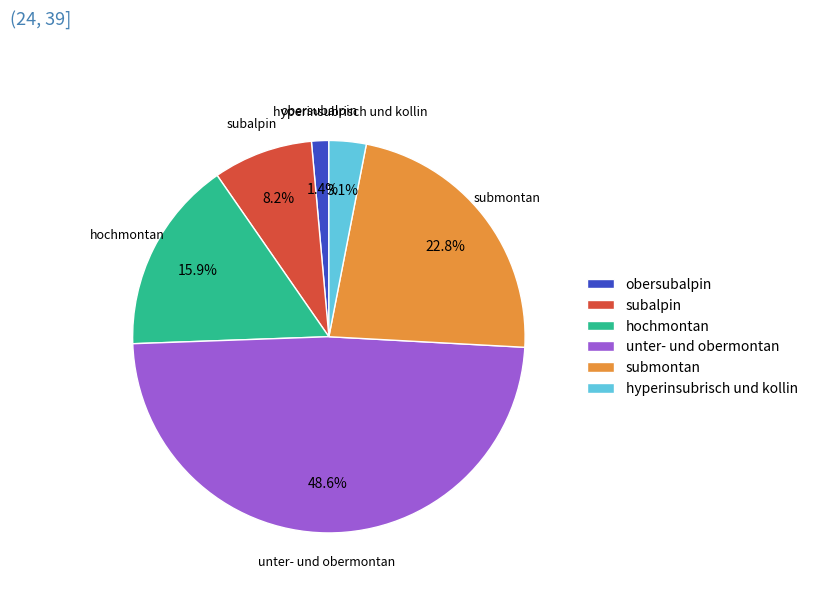

Count the number of slices in the pie.

6